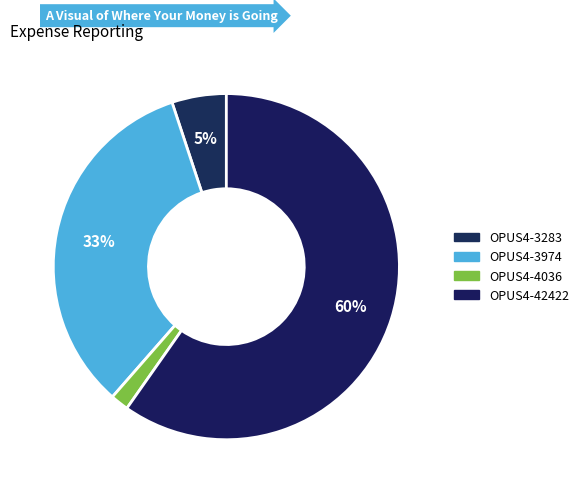

What portion of the pie excludes OPUS4-3974?

66.5%